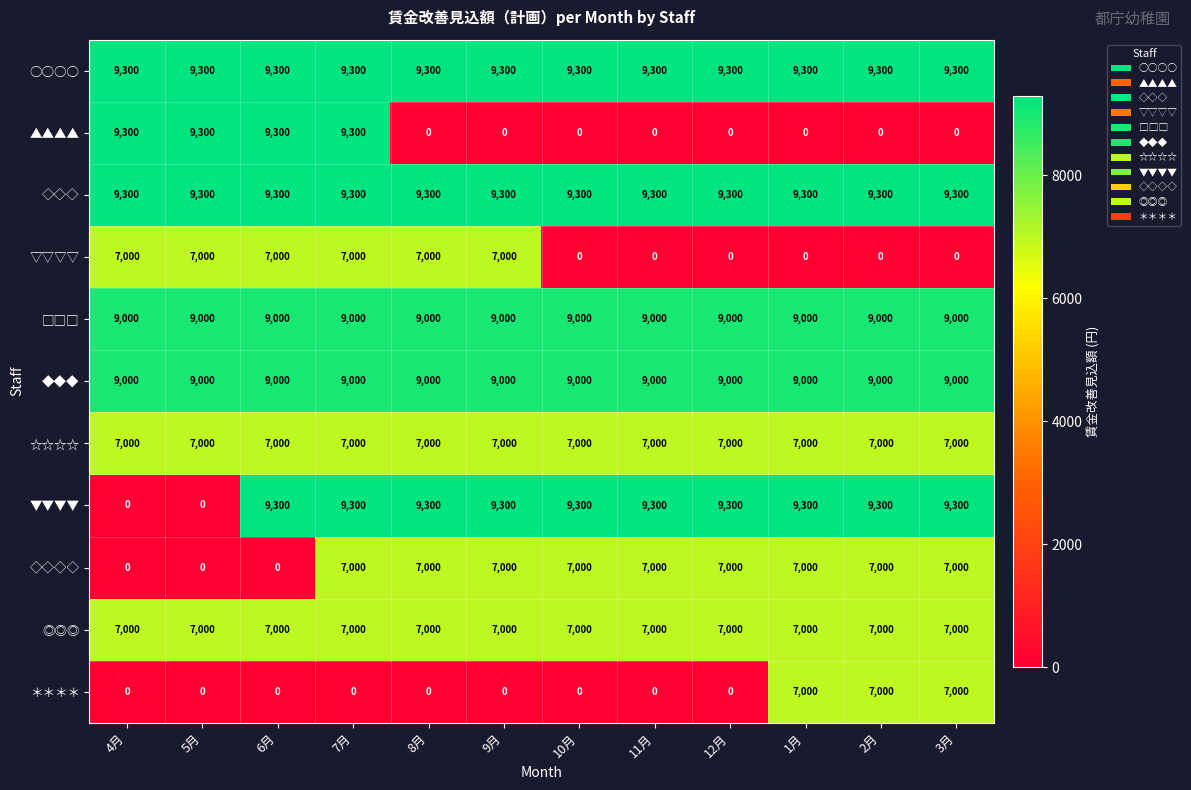

The ▼▼▼▼ series shows 15811 at 10月. True or false?

False